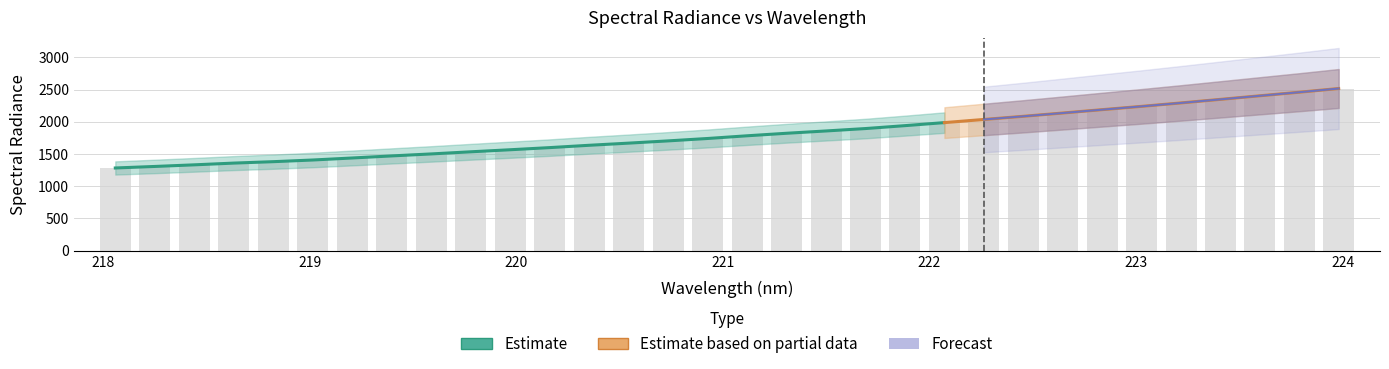

List the labels in order of value, smallest first.

218.0596, 218.2508, 218.442, 218.6332, 218.8244, 219.0156, 219.2067, 219.3979, 219.589, 219.7801, 219.9712, 220.1623, 220.3533, 220.5444, 220.7354, 220.9264, 221.1174, 221.3083, 221.4993, 221.6902, 221.8812, 222.0721, 222.263, 222.4538, 222.6447, 222.8355, 223.0264, 223.2172, 223.408, 223.5987, 223.7895, 223.9802